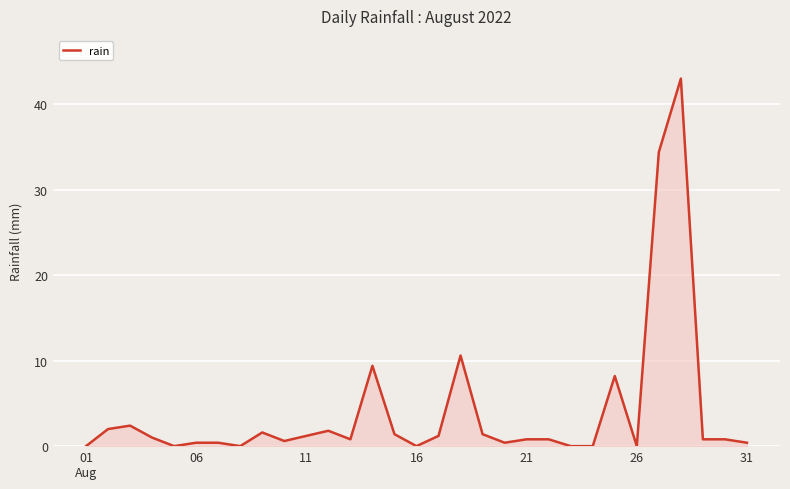

How many distinct data groups are displayed?

1